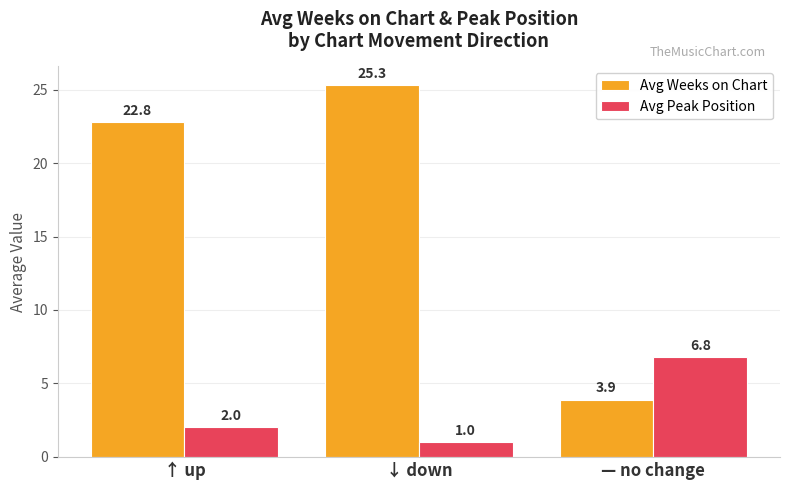

What is the difference between the highest and lowest values at ↑ up?

20.8